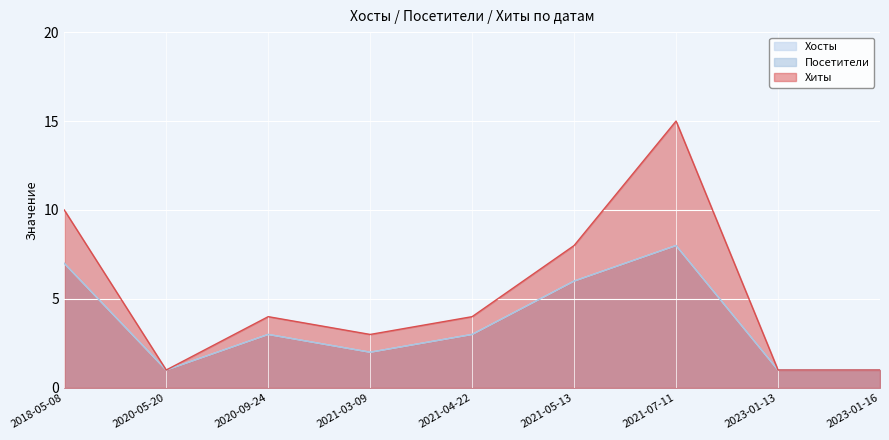

What is the average value of the Посетители series?

4